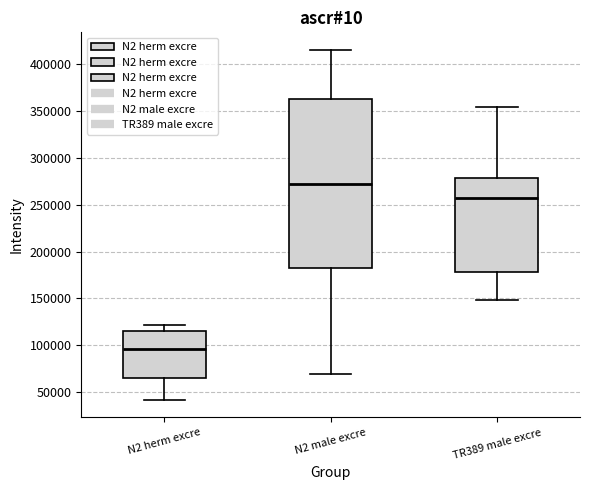

Reading left to right, transcribe this box plot: for each box, give where its median line is, the range the box spans, and where its two whiskers end, as read against the y-axis. The values are not printed on the chart, so give them approximately, as read against the axis.

N2 herm excre: median 95000, box 65000 to 115000, whiskers 40000 to 120000
N2 male excre: median 270000, box 180000 to 365000, whiskers 70000 to 415000
TR389 male excre: median 255000, box 180000 to 280000, whiskers 150000 to 355000